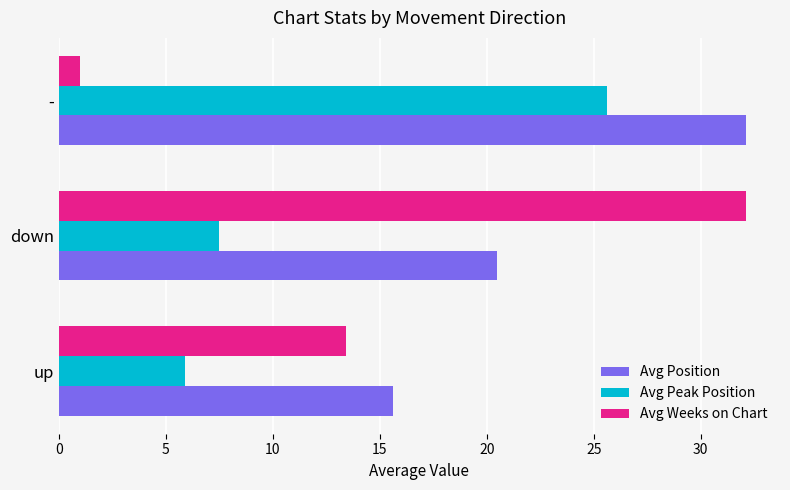

What is the minimum value shown in the chart?

1.0